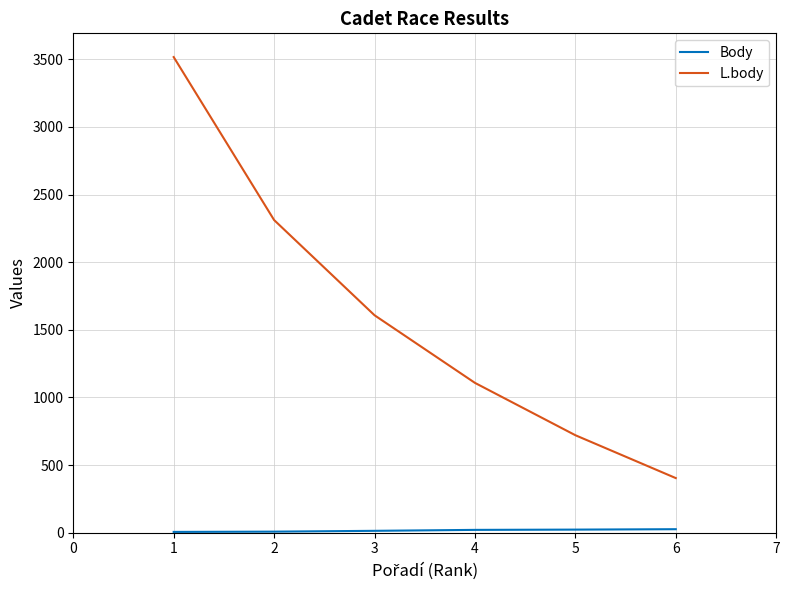

How many distinct data groups are displayed?

2